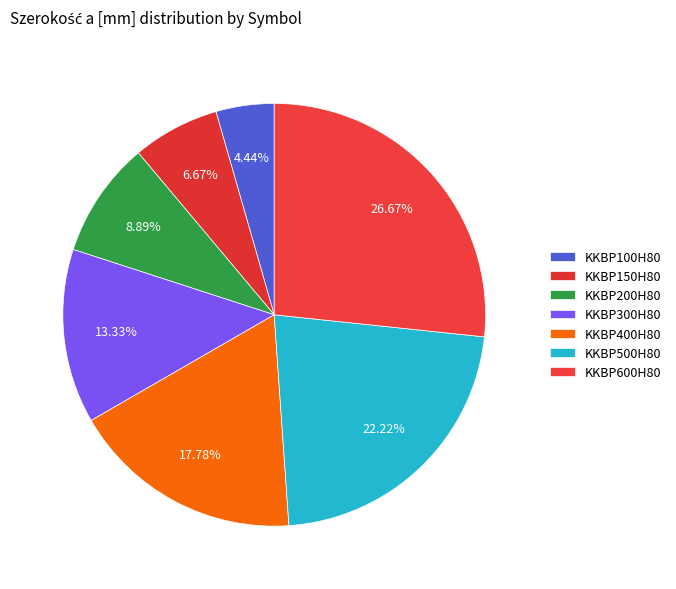

Does KKBP200H80 represent more than half of the total?

No